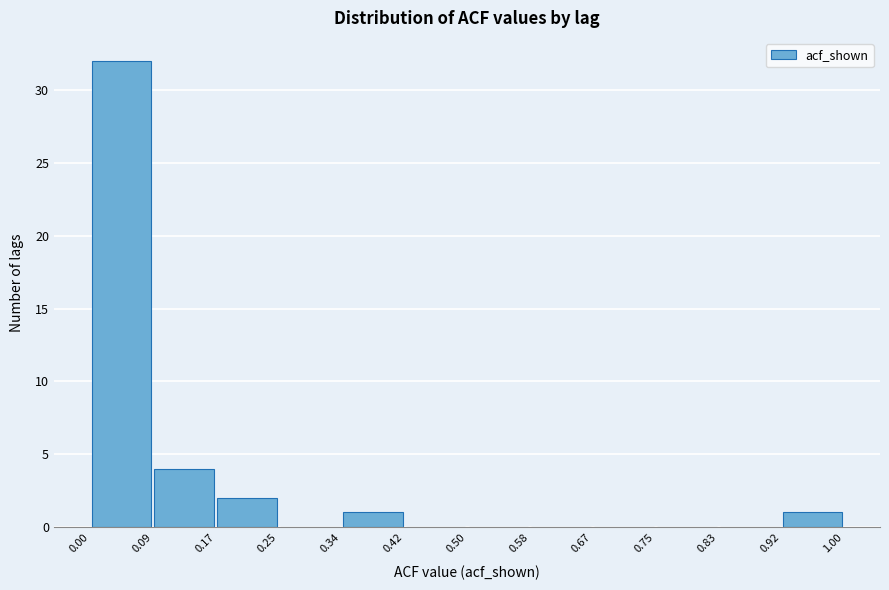

Over which range of the x-axis is the bar tallest?

0.00 to 0.09